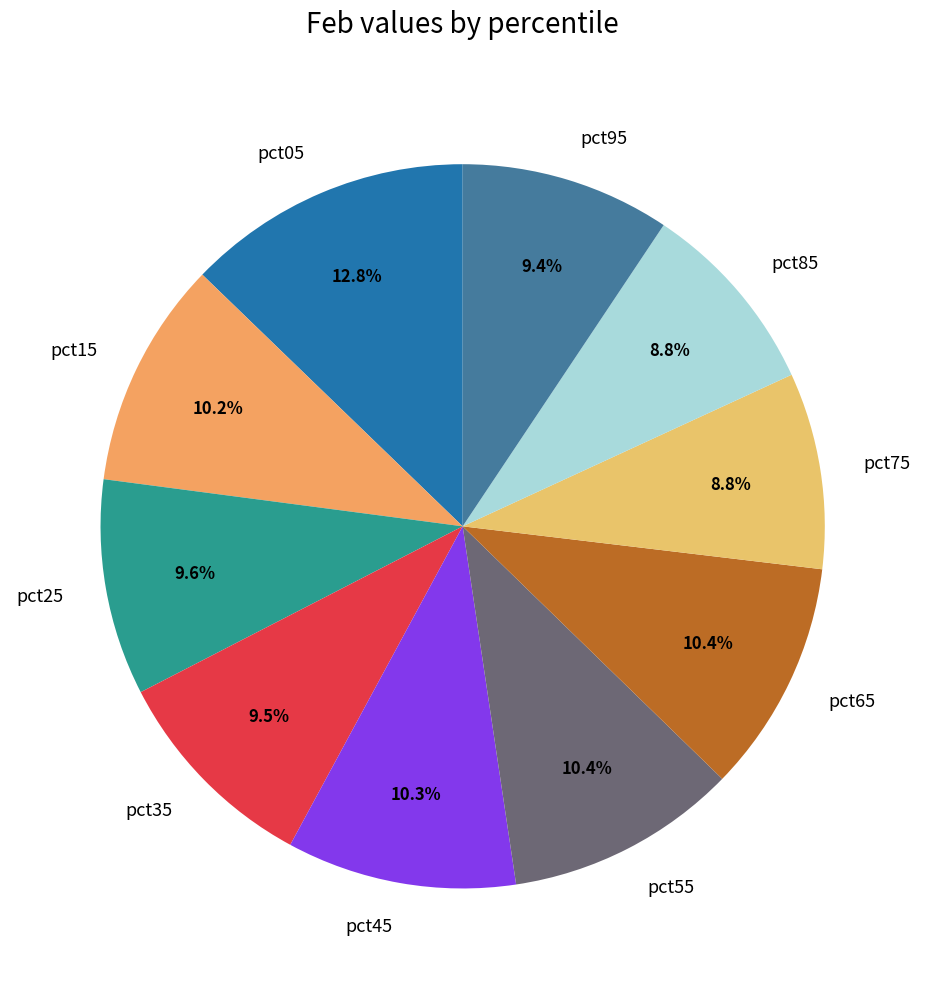

Does pct35 account for over 50% of the chart?

No